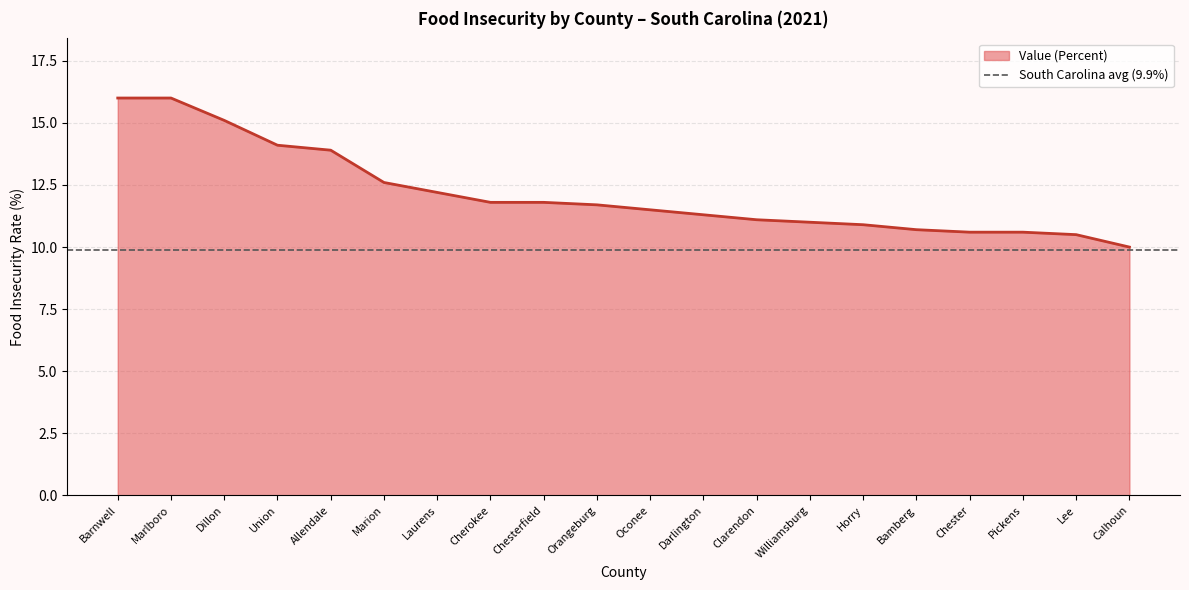

What is the average value?

12.2